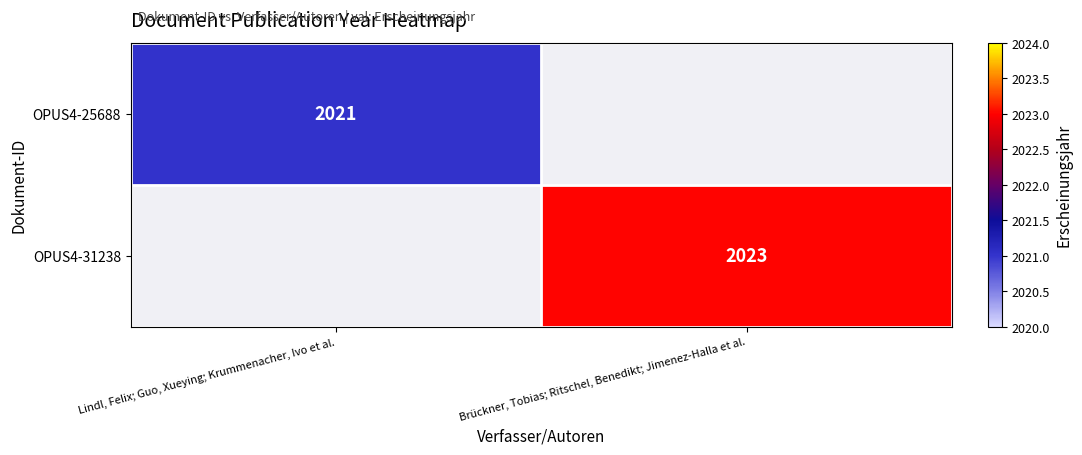

At which category is the sum across all series the highest?

Brückner, Tobias; Ritschel, Benedikt; Jimenez-Halla et al.